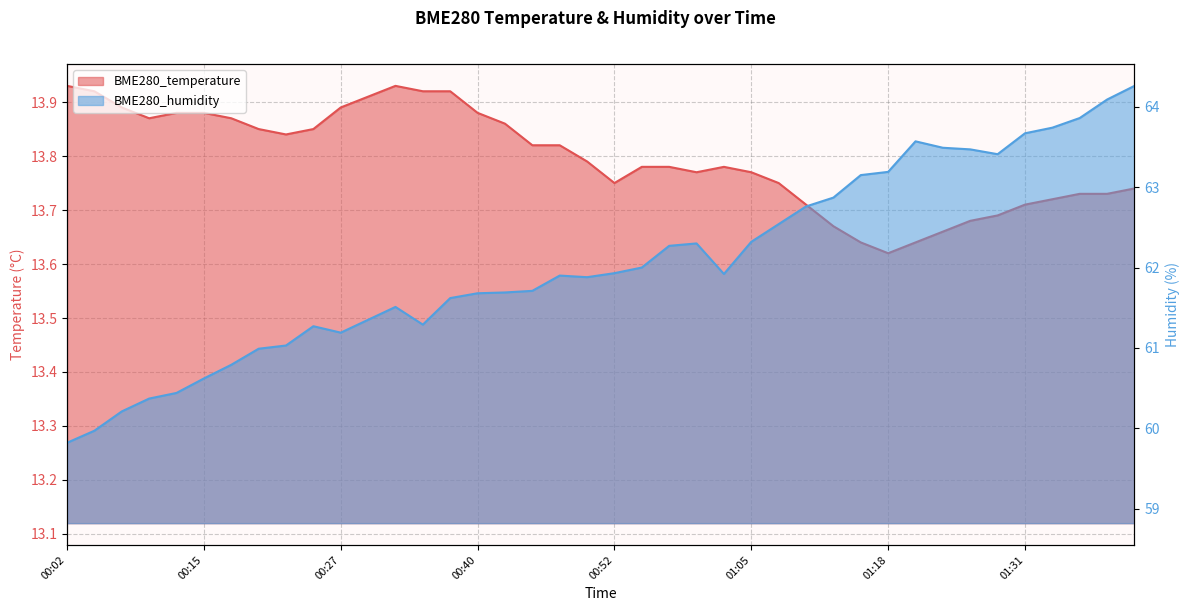

What is the label of the 3rd point from the left?

00:07